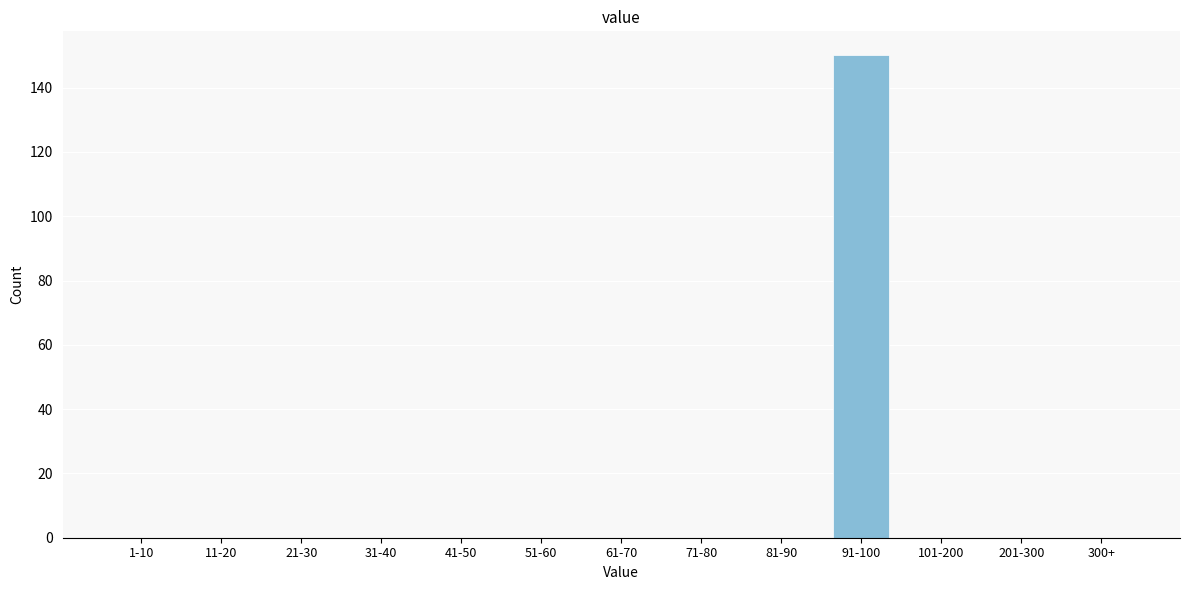

Reading left to right, extract all data points from this chart.

1-10=0	11-20=0	21-30=0	31-40=0	41-50=0	51-60=0	61-70=0	71-80=0	81-90=0	91-100=150	101-200=0	201-300=0	300+=0